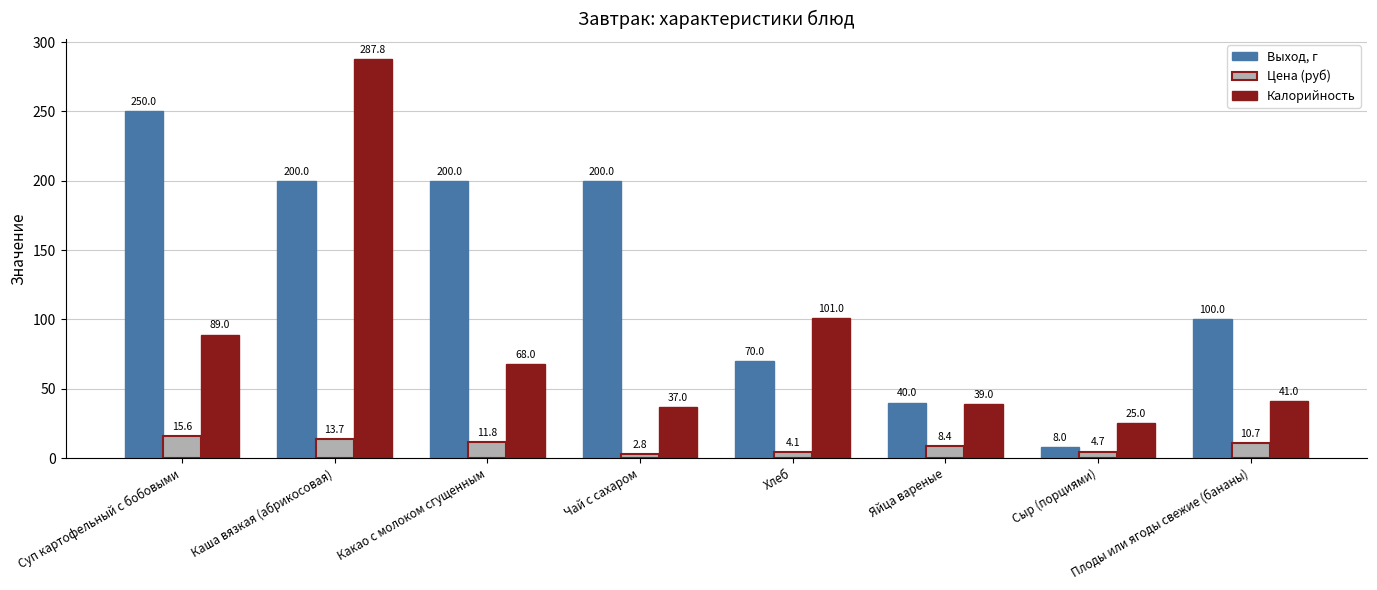

What are all the series names shown in the legend?

Выход, г, Цена (руб), Калорийность